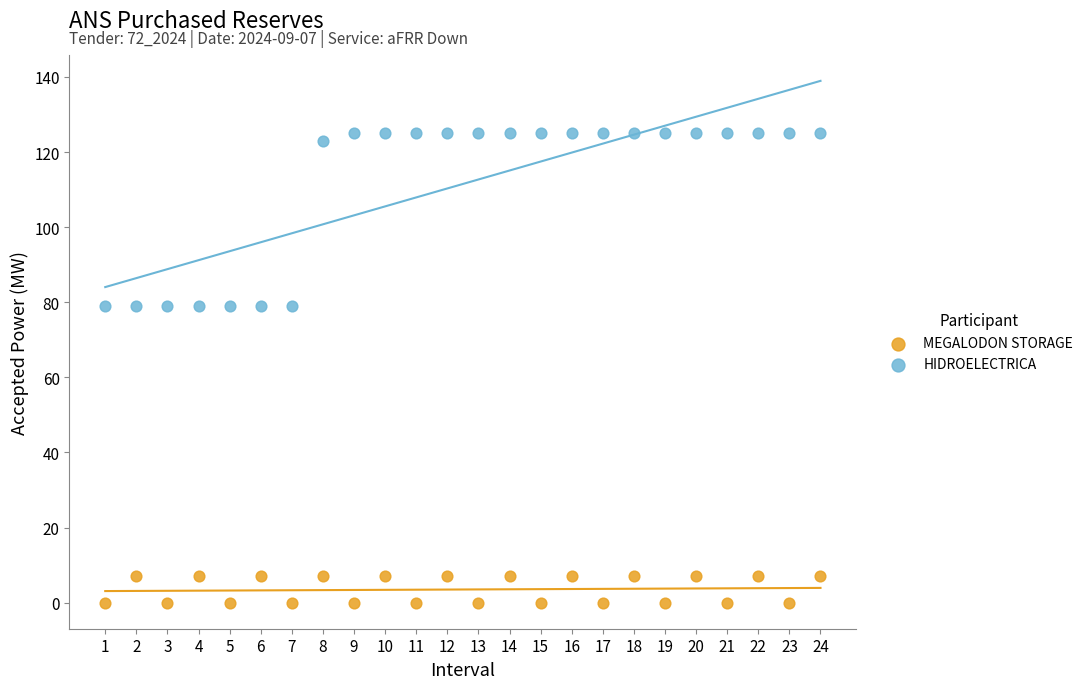

Which series has the largest Y range (max minus min)?

HIDROELECTRICA